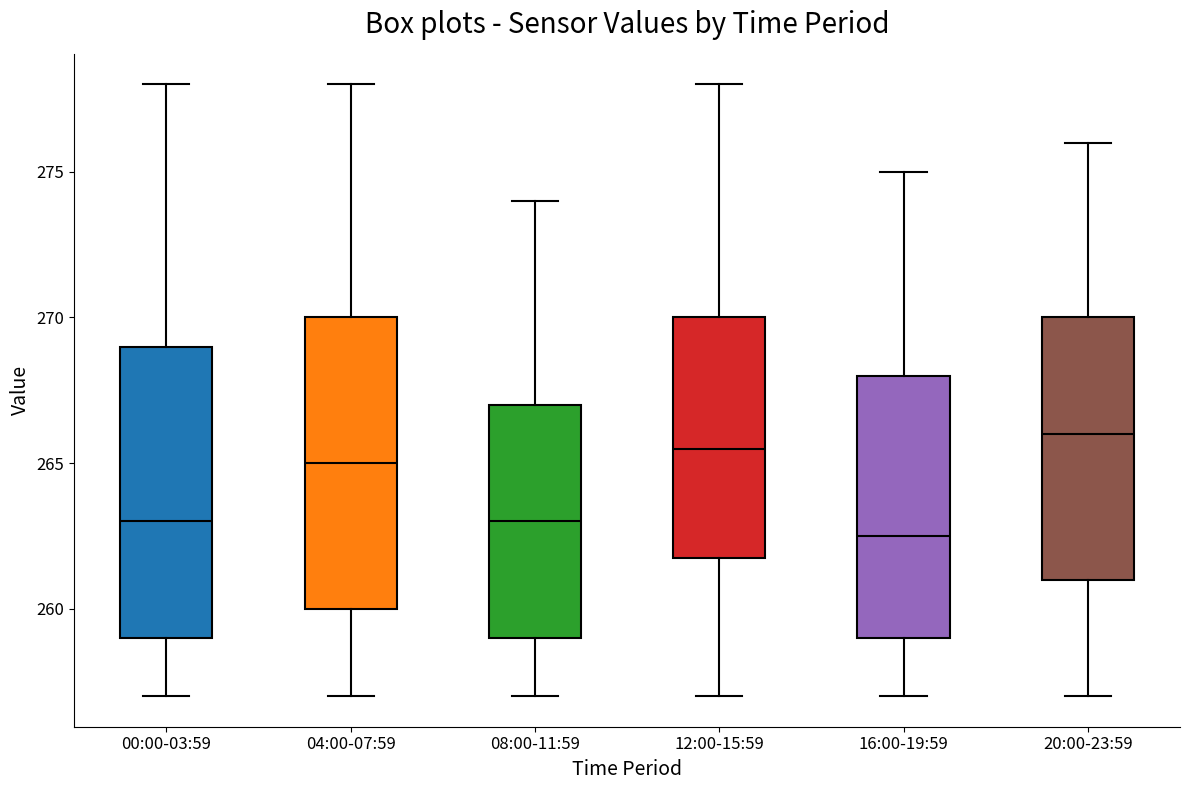

Reading left to right, transcribe this box plot: for each box, give where its median line is, the range the box spans, and where its two whiskers end, as read against the y-axis. The values are not printed on the chart, so give them approximately, as read against the axis.

00:00-03:59: median 263.0, box 259.0 to 269.0, whiskers 257.0 to 278.0
04:00-07:59: median 265.0, box 260.0 to 270.0, whiskers 257.0 to 278.0
08:00-11:59: median 263.0, box 259.0 to 267.0, whiskers 257.0 to 274.0
12:00-15:59: median 265.5, box 262.0 to 270.0, whiskers 257.0 to 278.0
16:00-19:59: median 262.5, box 259.0 to 268.0, whiskers 257.0 to 275.0
20:00-23:59: median 266.0, box 261.0 to 270.0, whiskers 257.0 to 276.0